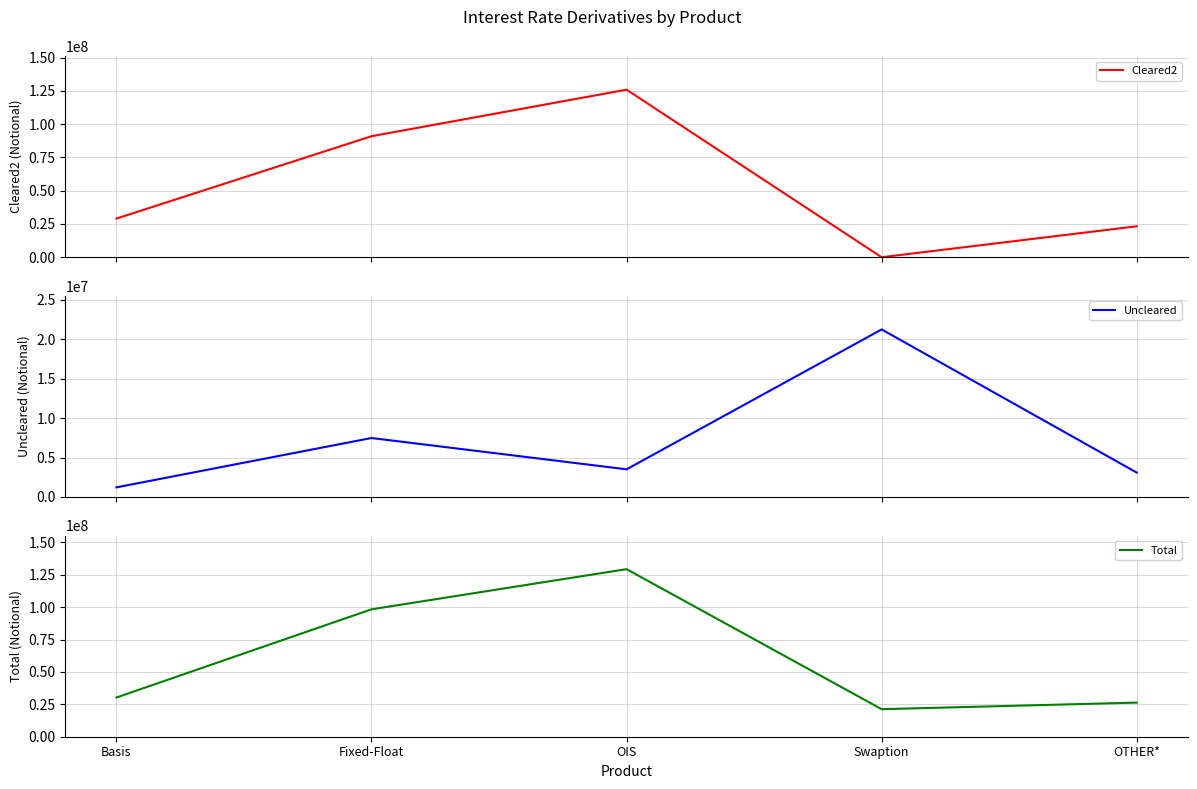

Reading right to left, transcribe all the data shown in this chart.

Cleared2: OTHER*=23251712	Swaption=0	OIS=125883094	Fixed-Float=90911718	Basis=29042853
Uncleared: OTHER*=3094940	Swaption=21260852	OIS=3510352	Fixed-Float=7481318	Basis=1220755
Total: OTHER*=26346652	Swaption=21260852	OIS=129393446	Fixed-Float=98393036	Basis=30263608